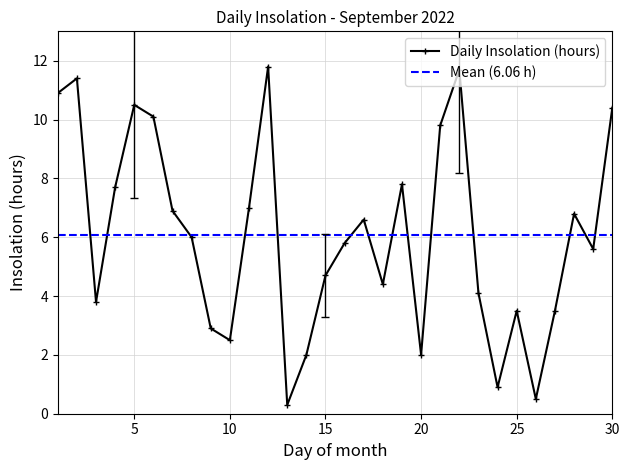

True or false: the data shows 8.0 at 12.

False